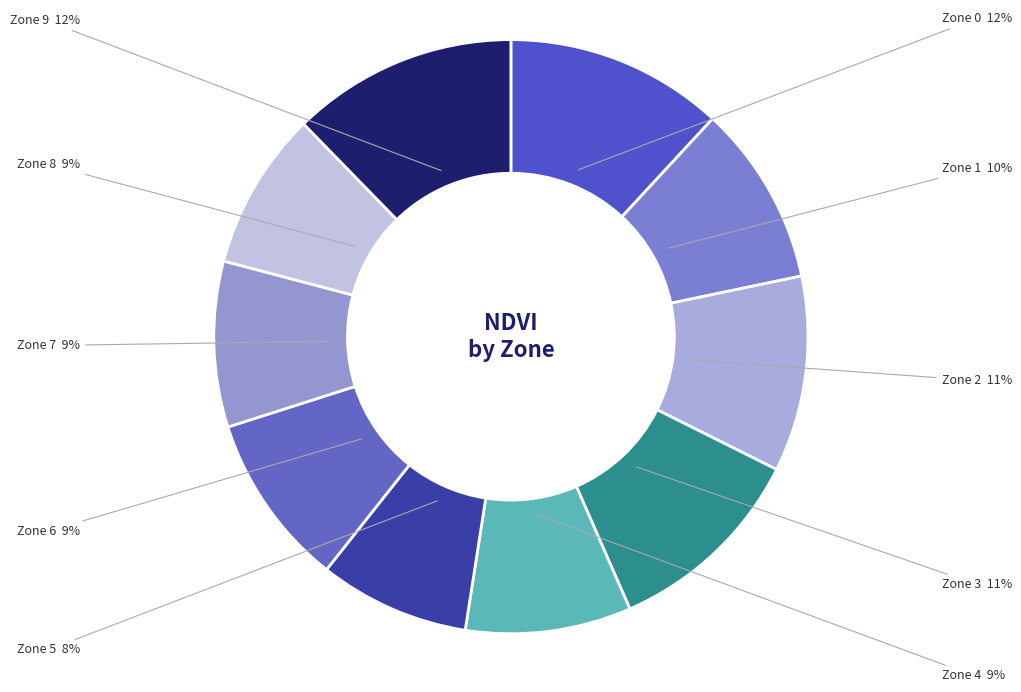

True or false: Zone 6 accounts for 9% of the total.

True